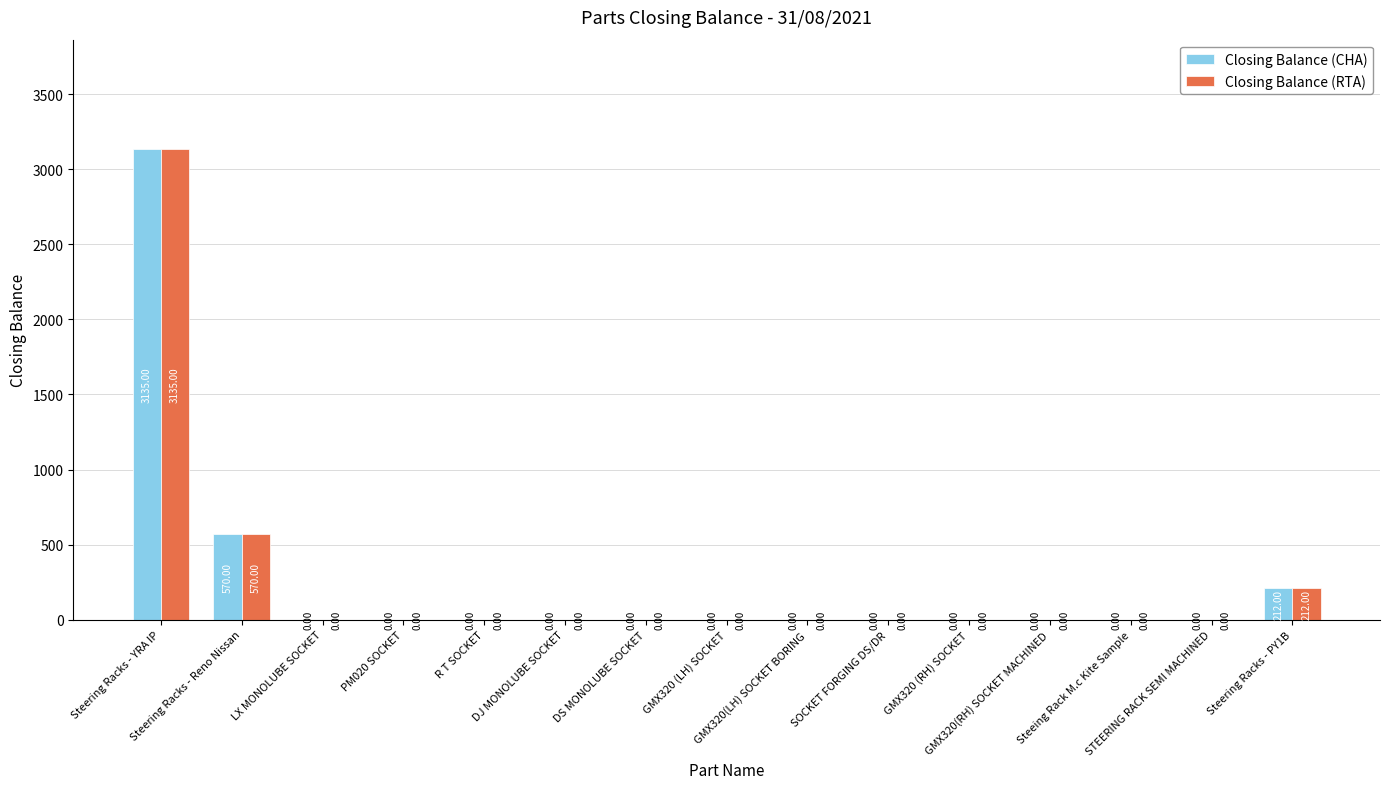

What is the sum of all Closing Balance (CHA) values?

3917